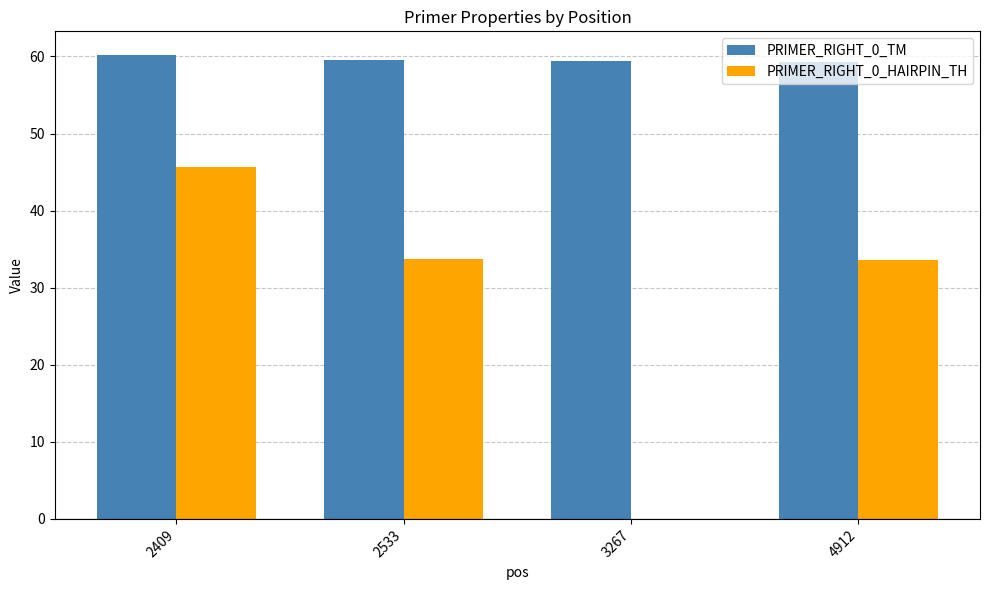

True or false: PRIMER_RIGHT_0_HAIRPIN_TH has a value of 45.6 at 2409.

True